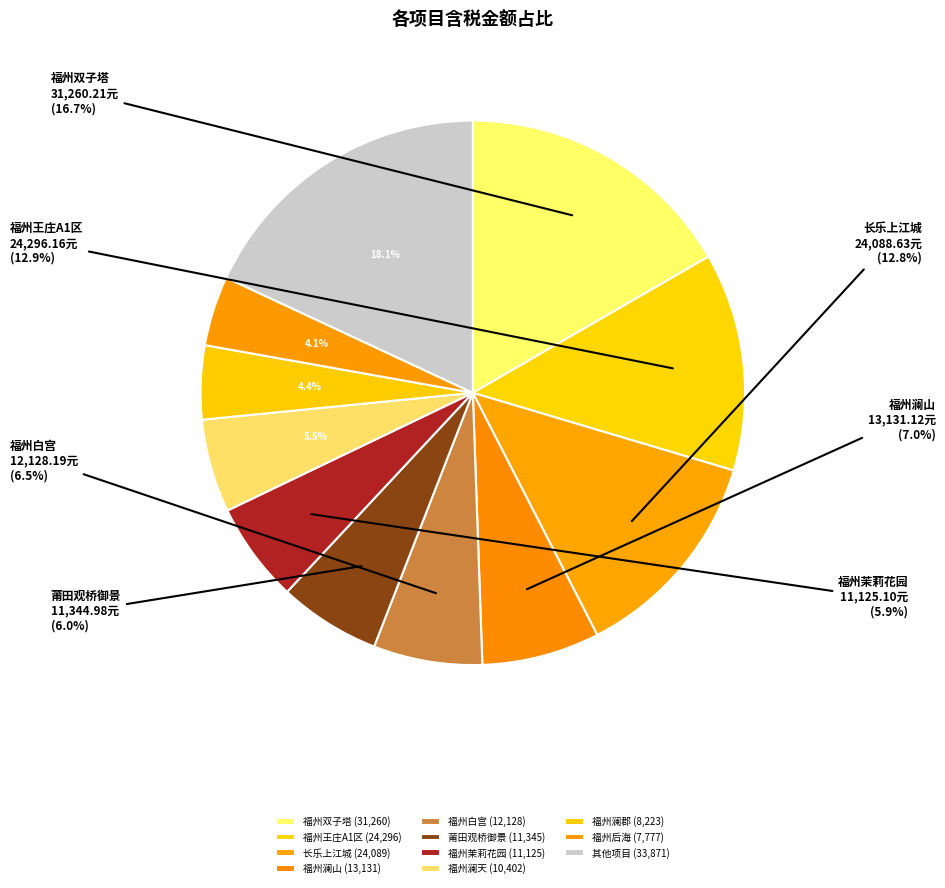

How many slices are in this pie chart?

11